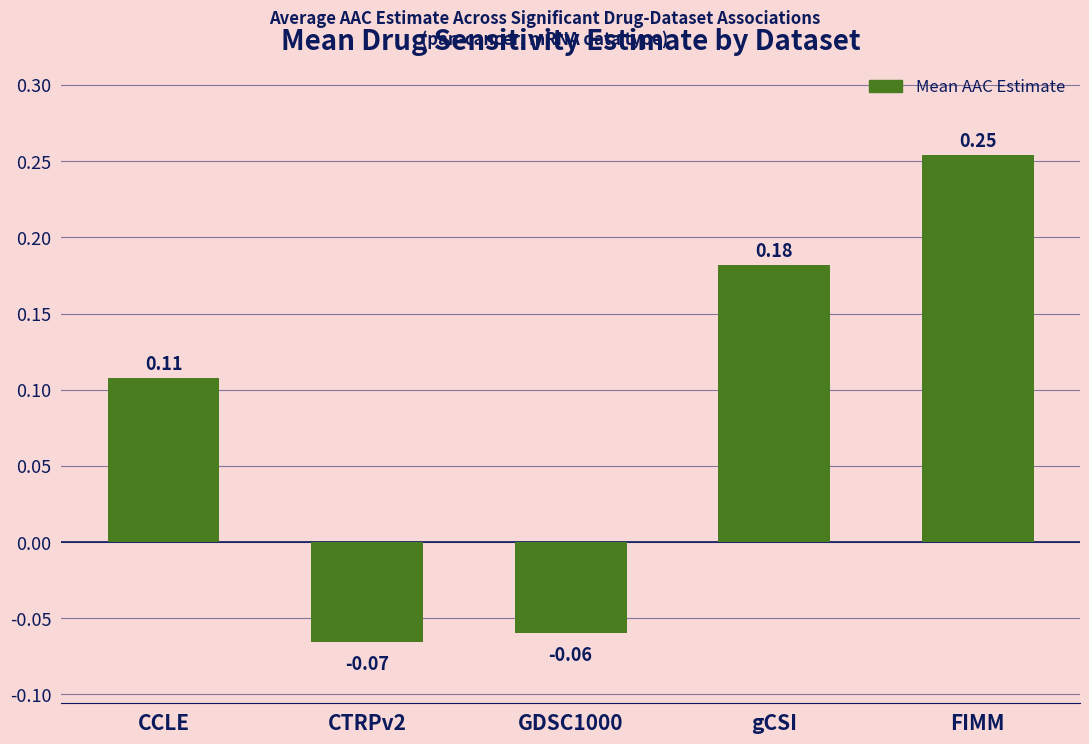

At which category does the chart reach its peak across all series?

FIMM